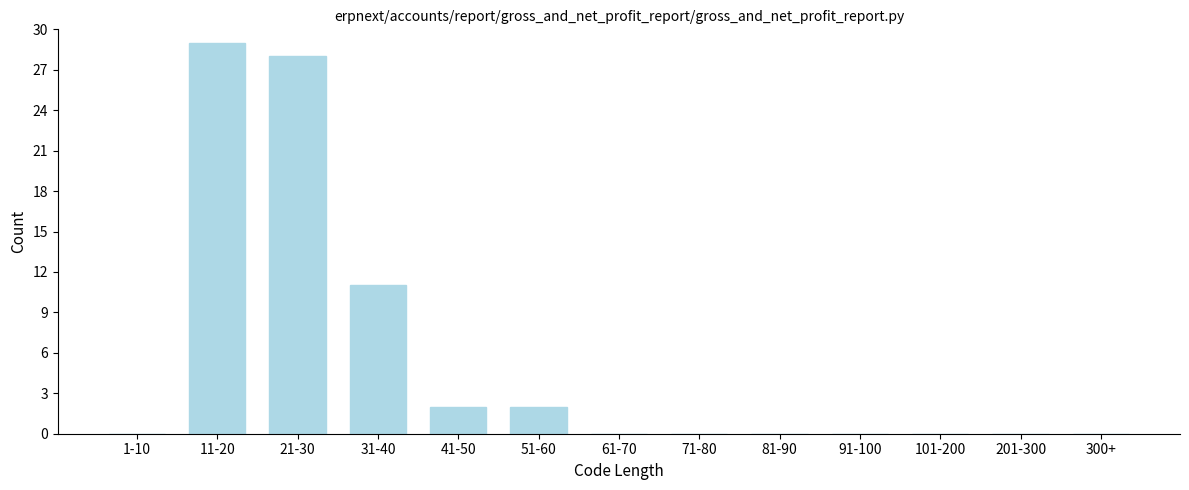

Reading left to right, list all the values displayed in this chart.

1-10=0	11-20=29	21-30=28	31-40=11	41-50=2	51-60=2	61-70=0	71-80=0	81-90=0	91-100=0	101-200=0	201-300=0	300+=0